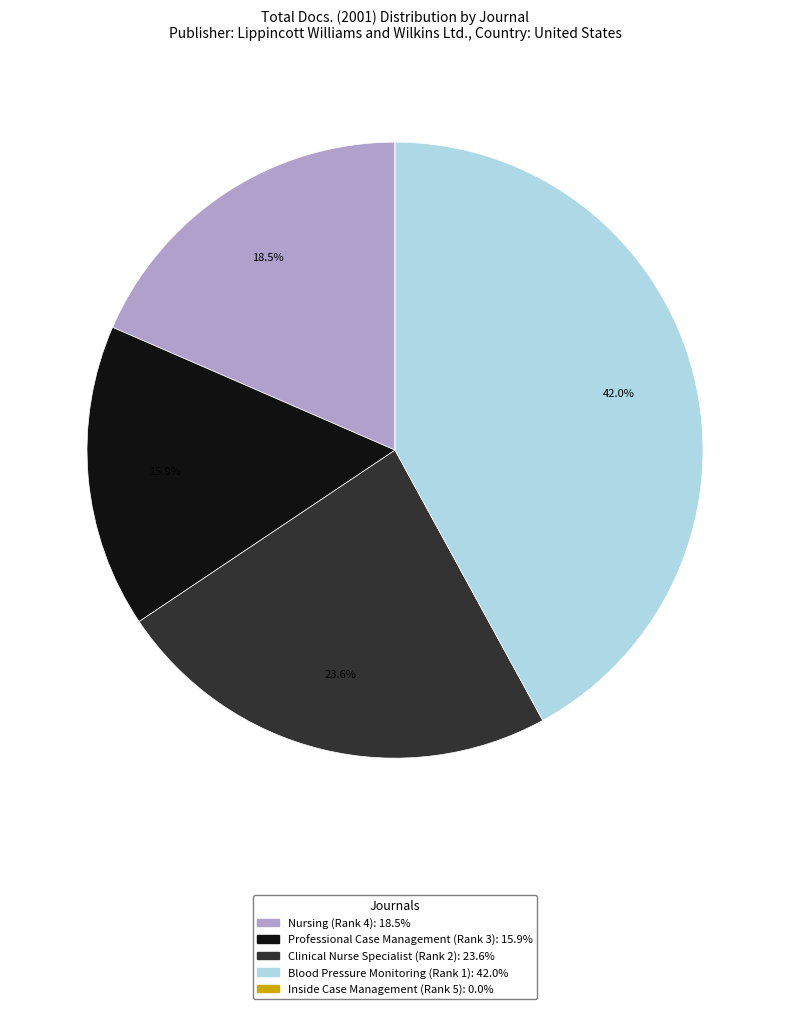

What is the ratio of the value at Professional Case Management (Rank 3) to the value at Nursing (Rank 4)?

0.9